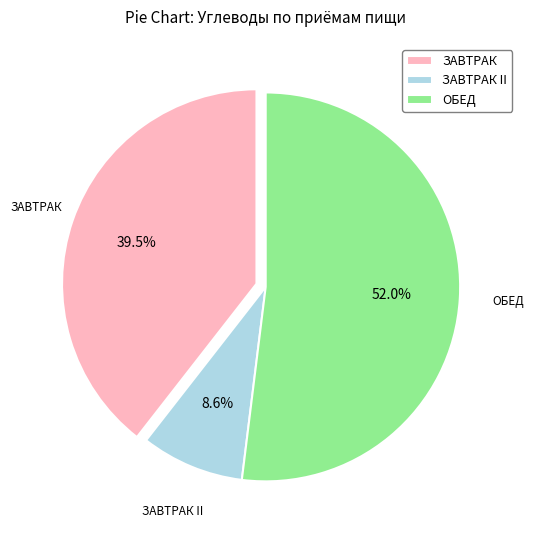

To the nearest percent, what portion does ОБЕД represent?

52%